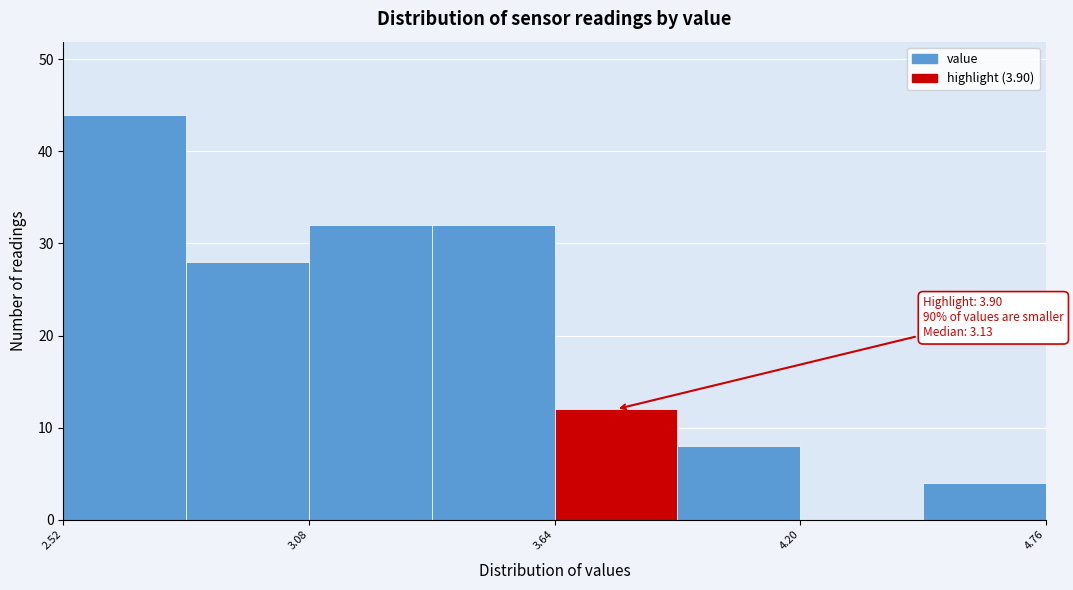

Around what value on the x-axis is the tallest bar? Give the approximate position of its centre, as read against the axis.

2.7